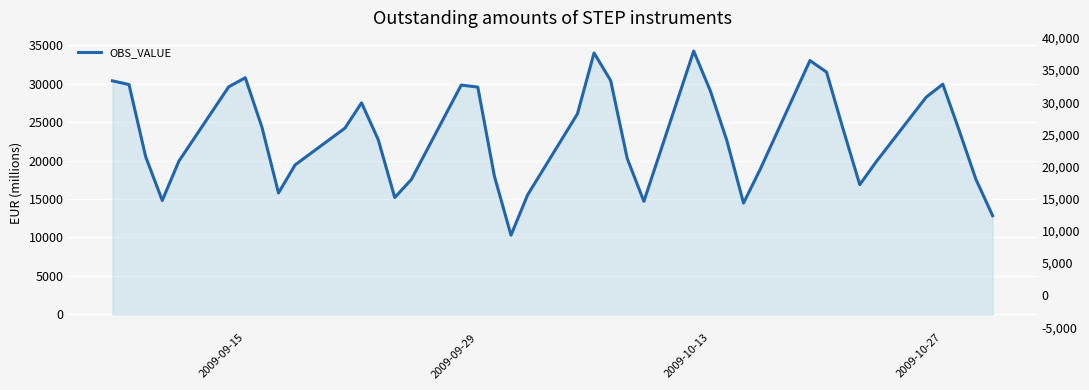

The value at 2009-10-27 is 46634. True or false?

False